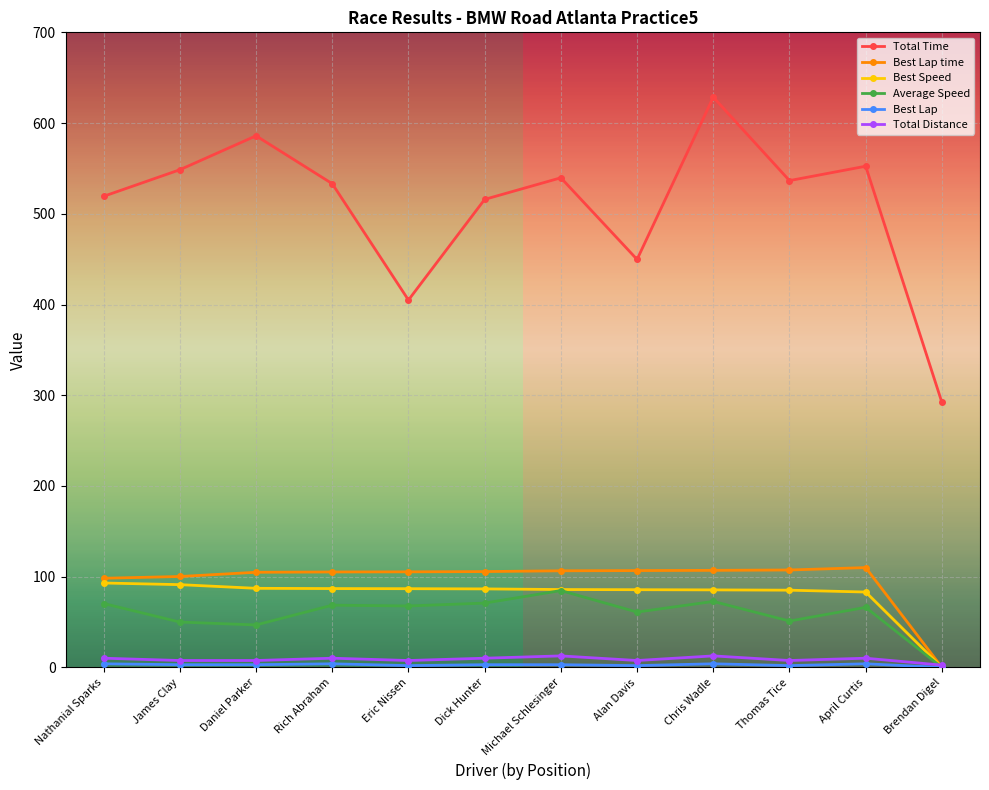

Reading left to right, transcribe all the data shown in this chart.

Total Time: 519.3	548.5	586.0	533.2	404.9	515.9	539.7	449.7	628.5	536.6	552.4	292.1
Best Lap time: 98.3	100.2	104.9	105.2	105.4	105.6	106.5	106.7	107.0	107.4	110.0	0.0
Best Speed: 93.0	91.2	87.2	86.9	86.8	86.6	85.8	85.7	85.5	85.1	83.1	0.0
Average Speed: 70.4	50.0	46.8	68.6	67.7	70.9	84.7	61.0	72.7	51.1	66.2	0.0
Best Lap: 4.0	3.0	3.0	4.0	2.0	3.0	3.0	2.0	4.0	2.0	4.0	0.0
Total Distance: 10.2	7.6	7.6	10.2	7.6	10.2	12.7	7.6	12.7	7.6	10.2	2.5